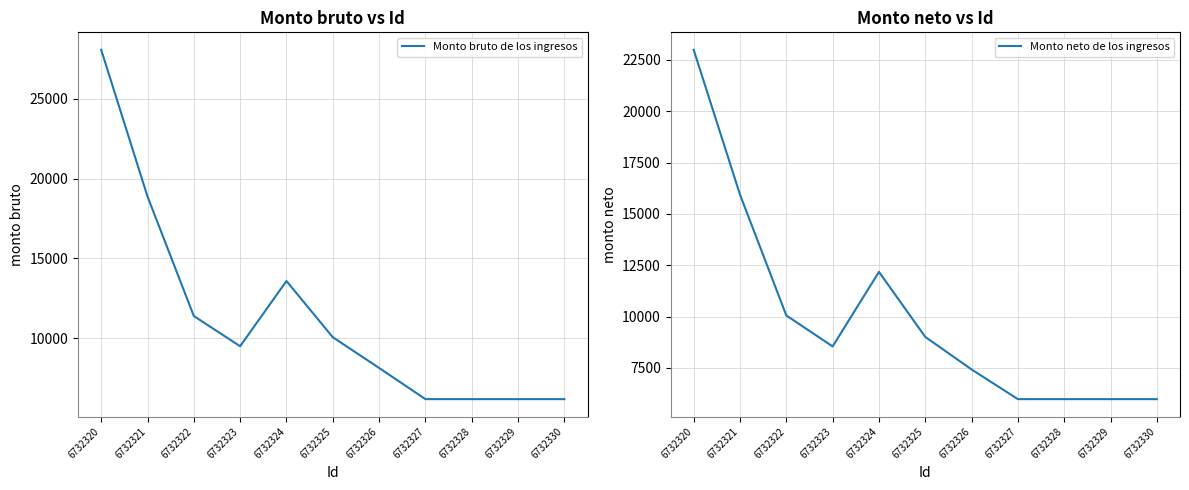

Does the chart have visible grid lines?

Yes